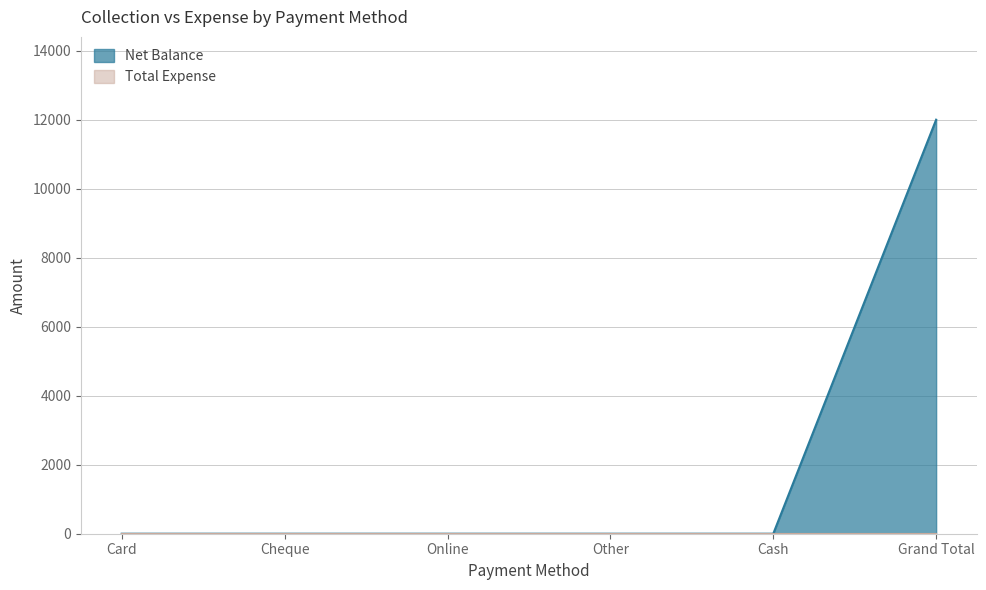

What is the maximum value shown in the chart?

12000